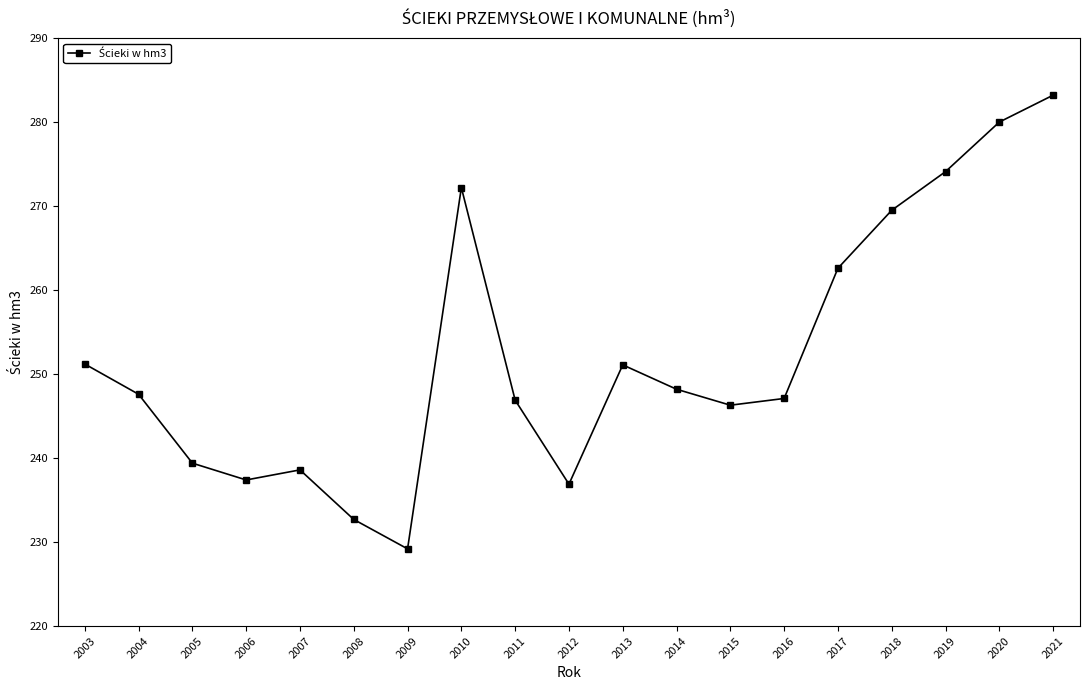

What is the value of the 3rd point from the left?

239.4